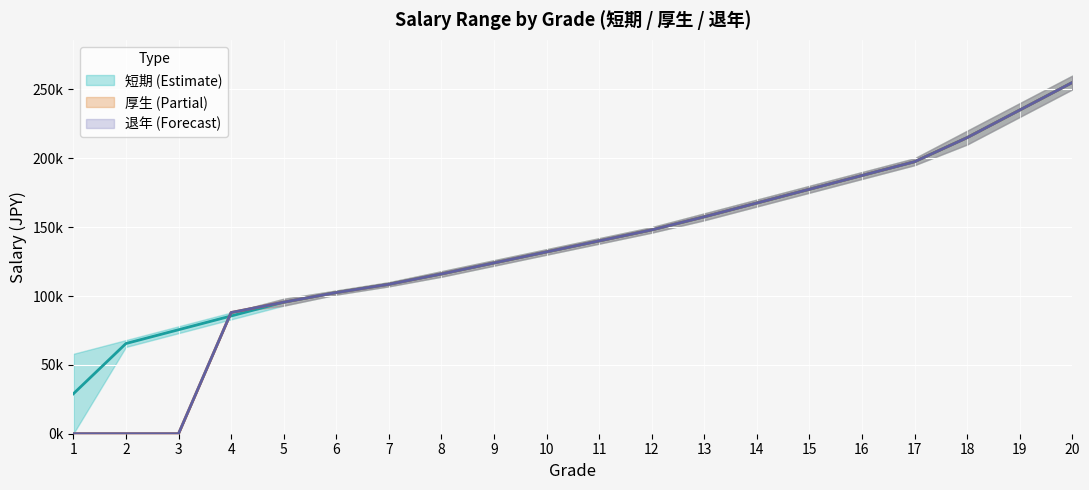

Which series ends up on top after the final intersection of 厚生_upper and 短期_lower?

厚生_upper